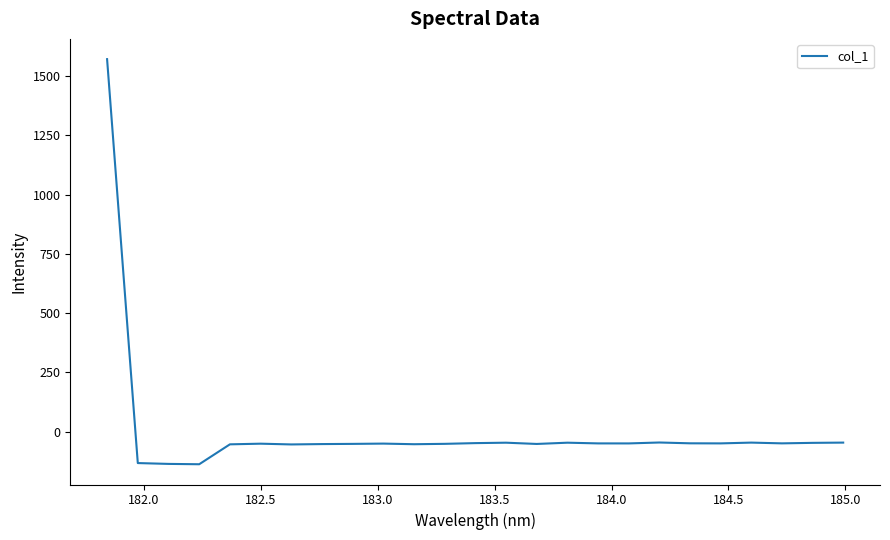

What is the greatest value displayed?

1571.8